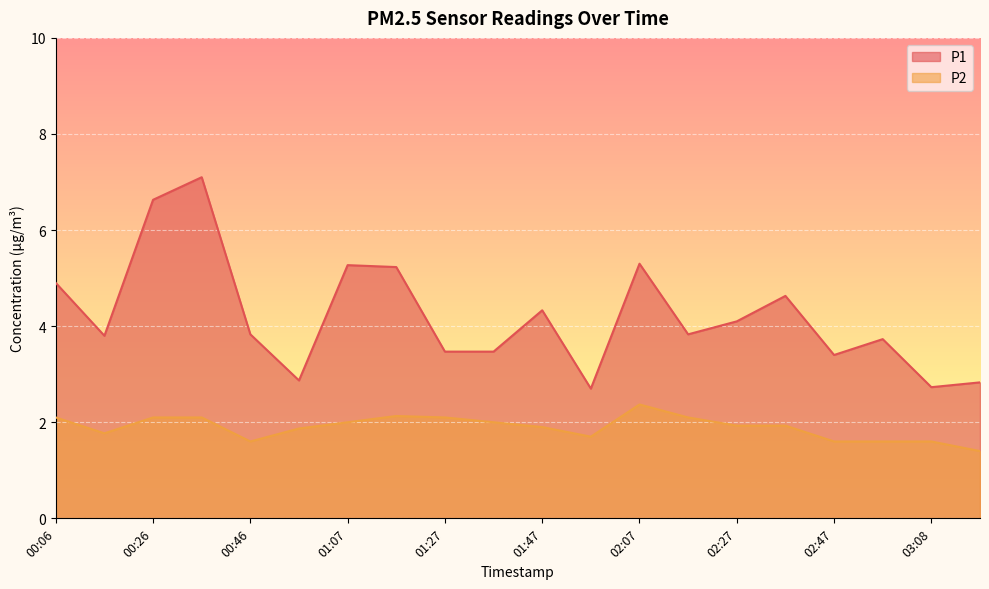

Which category has the highest value in the P1 series?

00:36